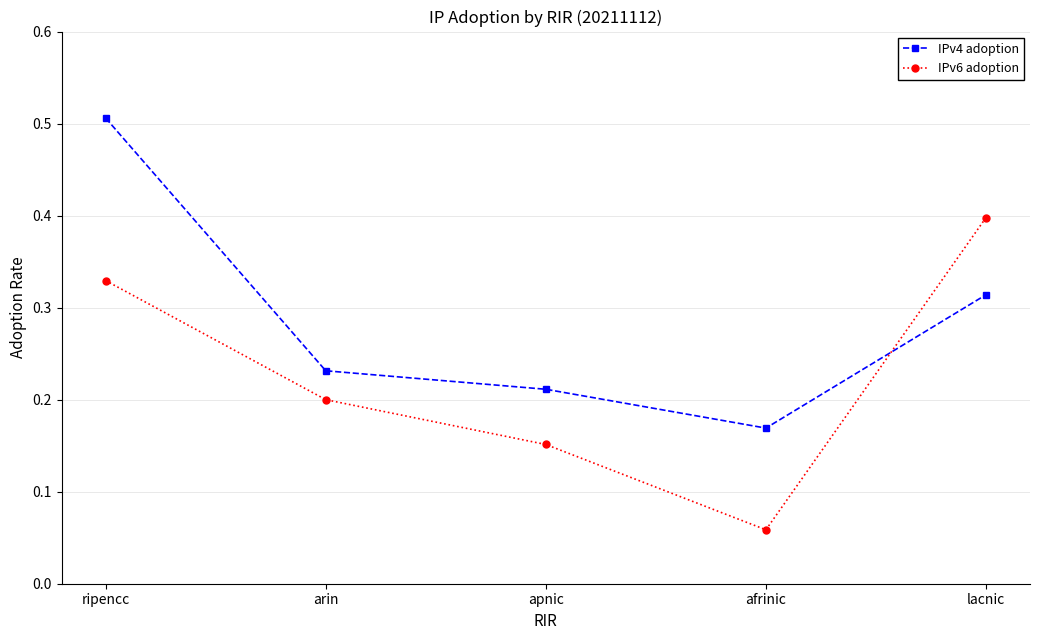

List the labels in order of IPv6 adoption value, largest first.

lacnic, ripencc, arin, apnic, afrinic